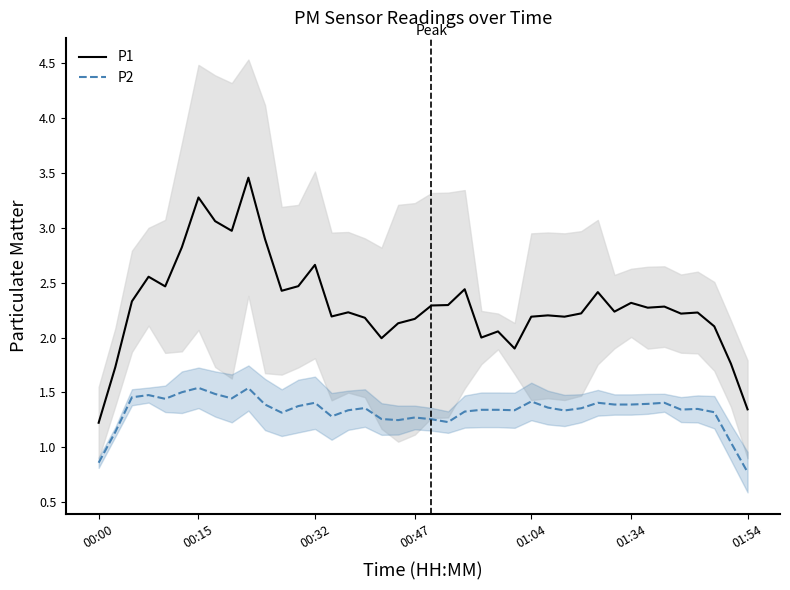

What is the average value of the P2 series?

1.3